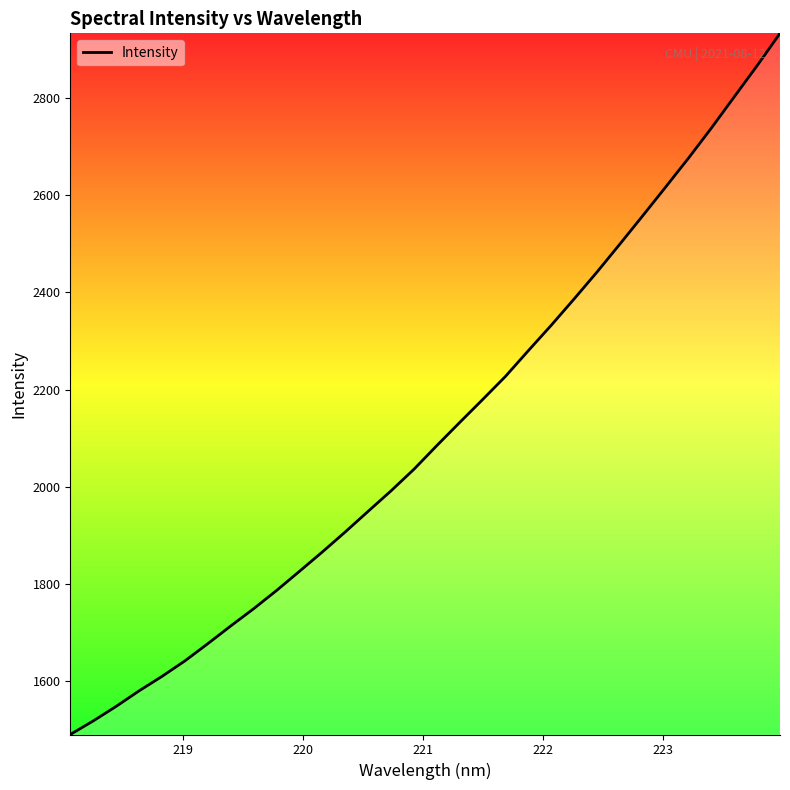

Does the chart display data point markers on the line(s)?

No